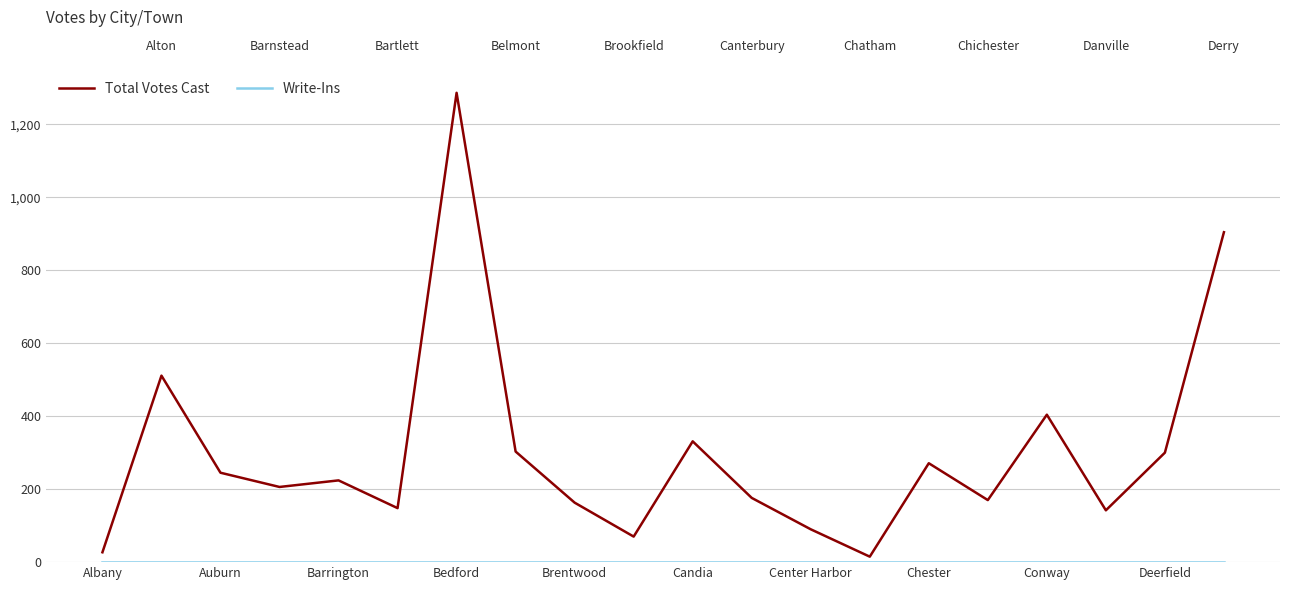

Rank the series by their average value, from lowest to highest.

Write-Ins, Total Votes Cast